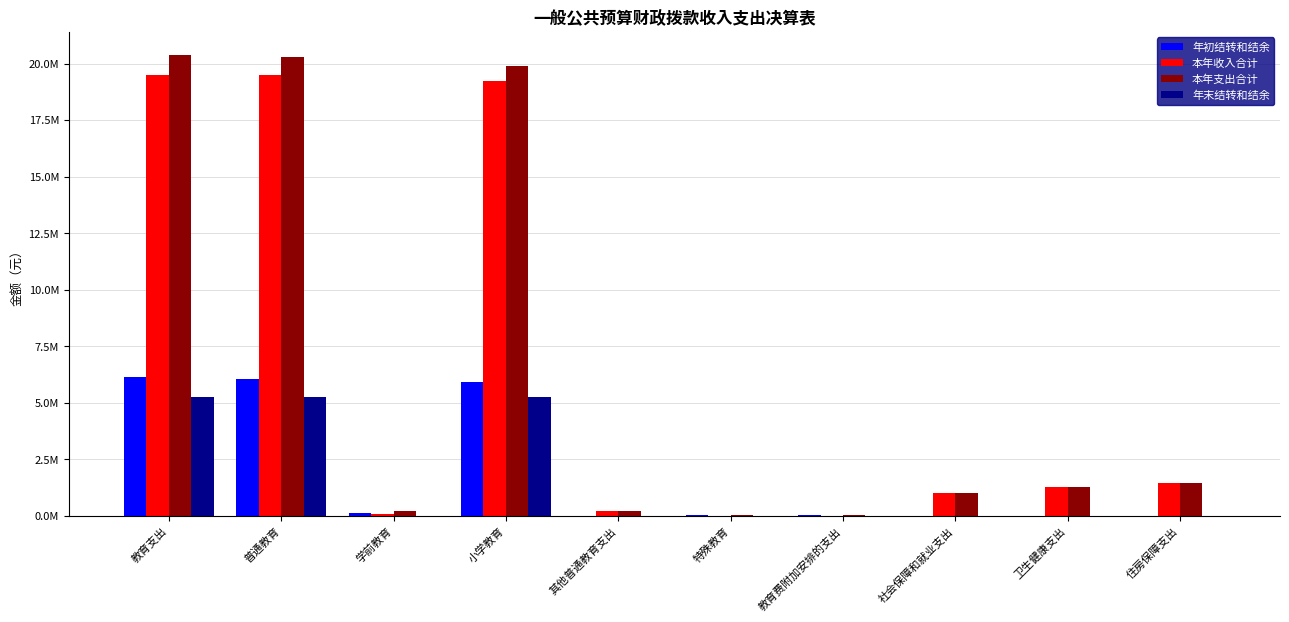

Does the chart contain stacked bars?

No